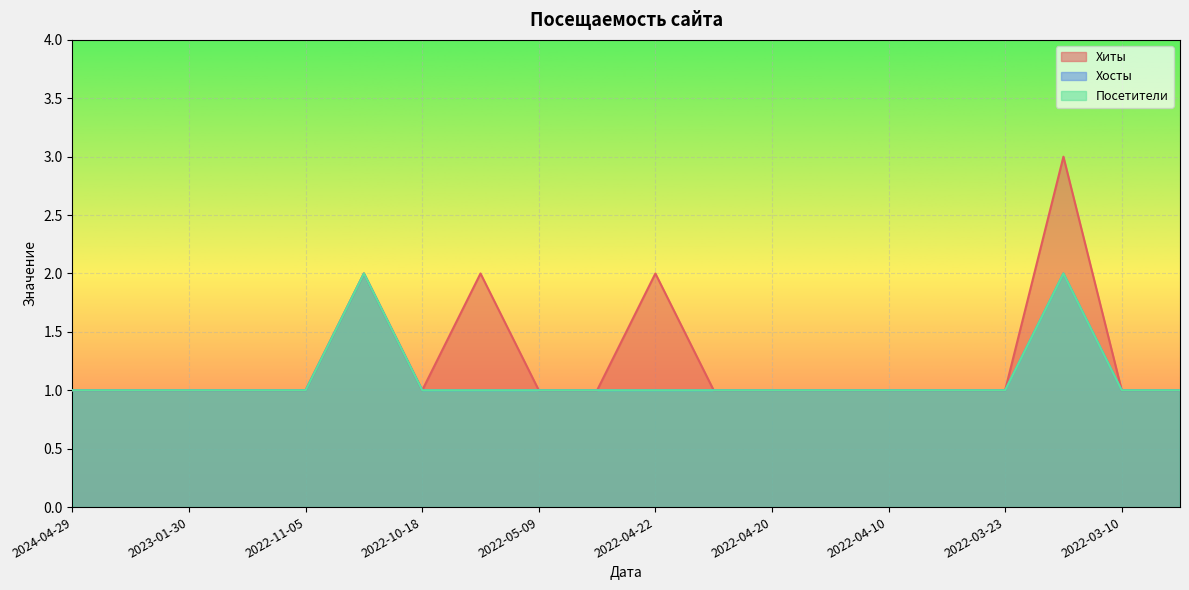

Reading right to left, what are all the values shown in this chart?

Хиты: 2022-03-09=1	2022-03-10=1	2022-03-14=3	2022-03-23=1	2022-04-03=1	2022-04-10=1	2022-04-19=1	2022-04-20=1	2022-04-21=1	2022-04-22=2	2022-04-27=1	2022-05-09=1	2022-05-14=2	2022-10-18=1	2022-11-02=2	2022-11-05=1	2022-11-10=1	2023-01-30=1	2023-10-20=1	2024-04-29=1
Хосты: 2022-03-09=1	2022-03-10=1	2022-03-14=2	2022-03-23=1	2022-04-03=1	2022-04-10=1	2022-04-19=1	2022-04-20=1	2022-04-21=1	2022-04-22=1	2022-04-27=1	2022-05-09=1	2022-05-14=1	2022-10-18=1	2022-11-02=2	2022-11-05=1	2022-11-10=1	2023-01-30=1	2023-10-20=1	2024-04-29=1
Посетители: 2022-03-09=1	2022-03-10=1	2022-03-14=2	2022-03-23=1	2022-04-03=1	2022-04-10=1	2022-04-19=1	2022-04-20=1	2022-04-21=1	2022-04-22=1	2022-04-27=1	2022-05-09=1	2022-05-14=1	2022-10-18=1	2022-11-02=2	2022-11-05=1	2022-11-10=1	2023-01-30=1	2023-10-20=1	2024-04-29=1